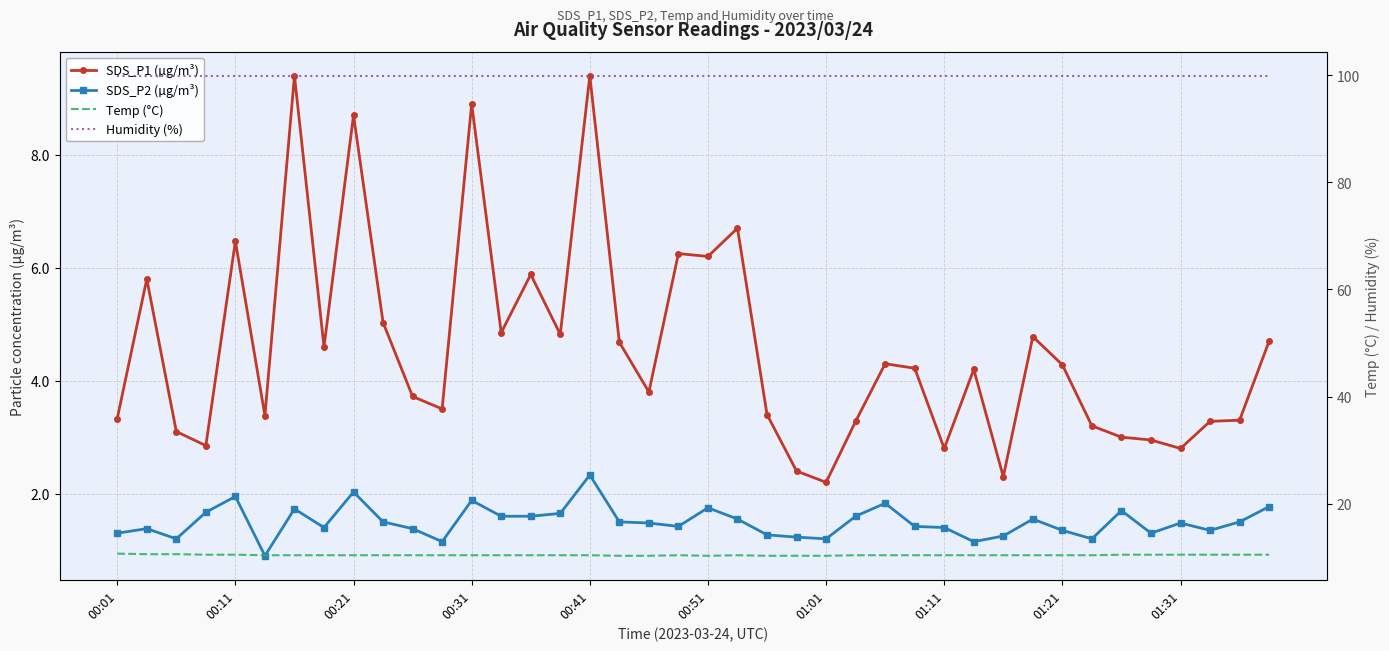

What is the difference between the maximum and minimum values in the Temp (°C) series?

0.4